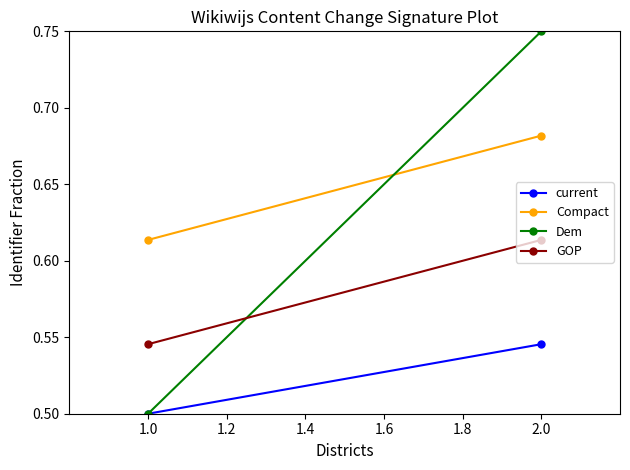

True or false: Compact has a value of 0.2 at 2.0.

False